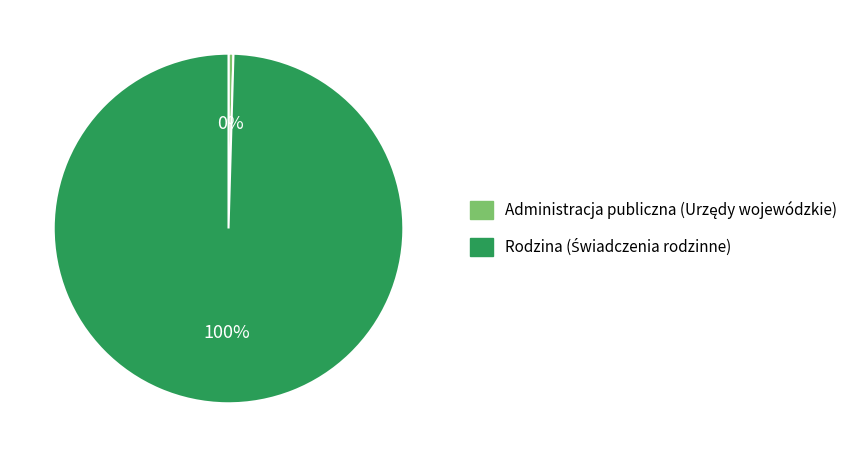

To the nearest percent, what is the average slice percentage?

50%